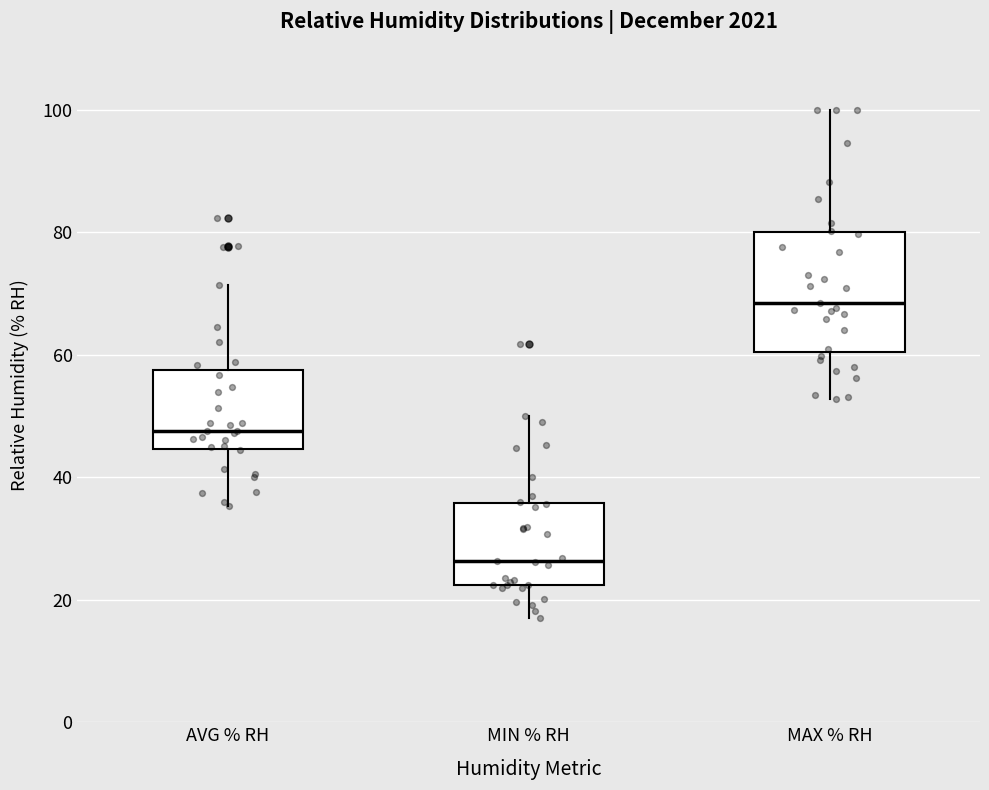

Where is the upper edge of the box for AVG % RH on the y-axis? The values are not printed on the chart, so give them approximately, as read against the axis.

58